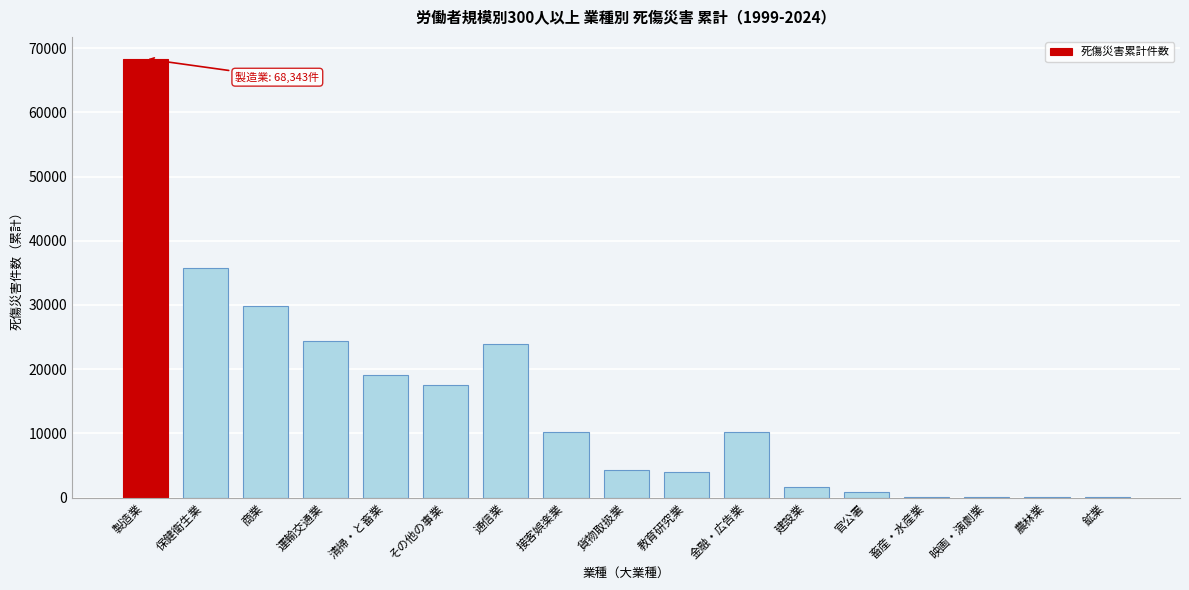

Where is the data nearest to the value 34217?

保健衛生業